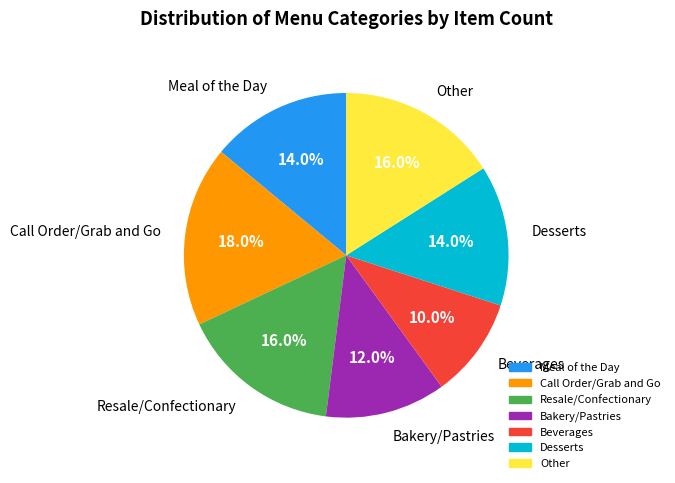

Does Bakery/Pastries represent more than half of the total?

No